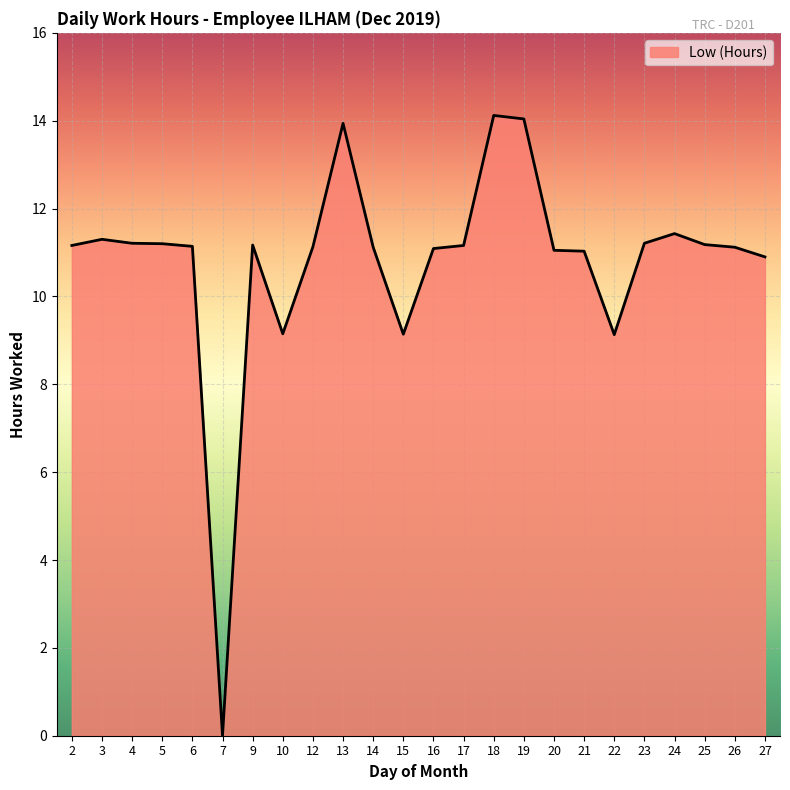

What is the difference between the maximum and minimum values?

14.1